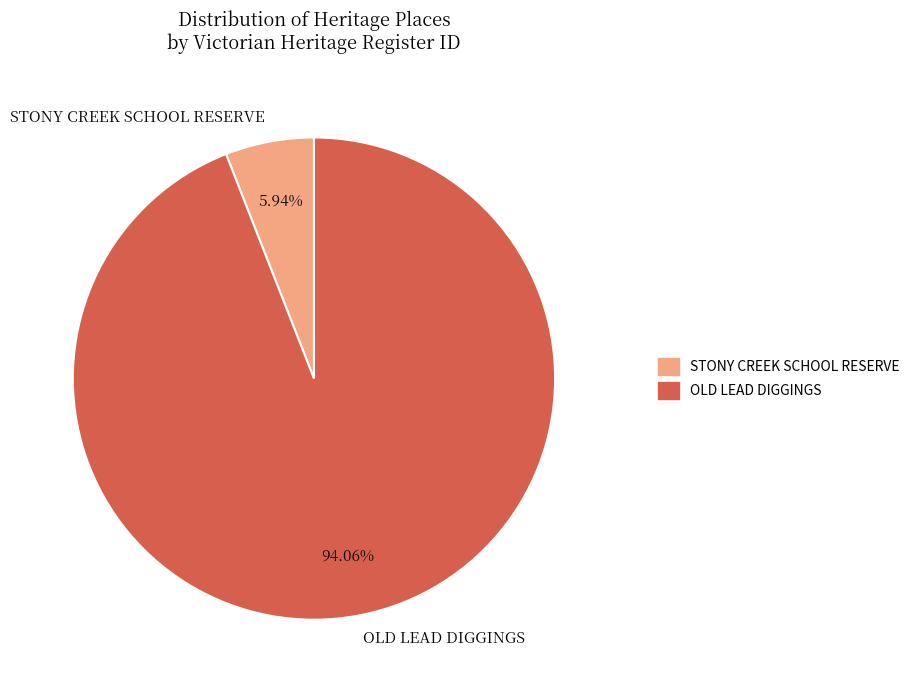

Rank the categories by value from lowest to highest.

STONY CREEK SCHOOL RESERVE, OLD LEAD DIGGINGS